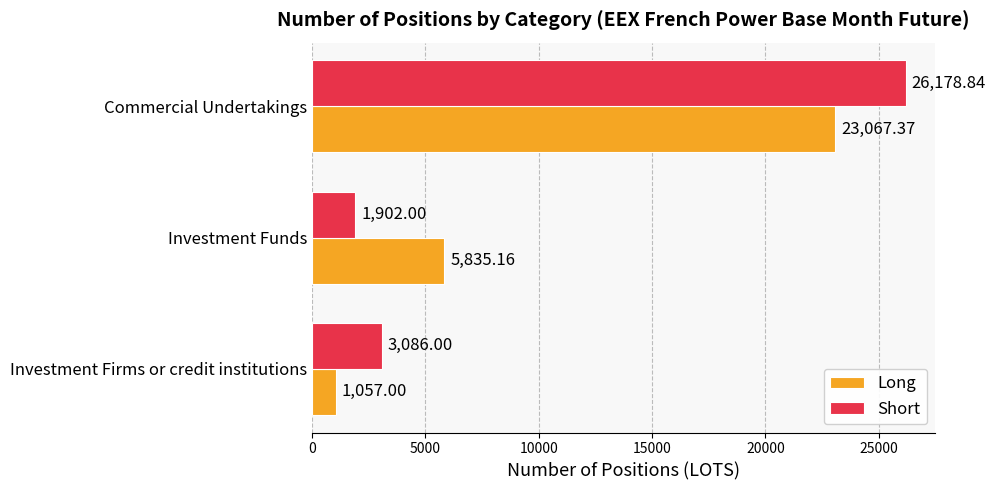

At which category does the chart reach its peak across all series?

Commercial Undertakings